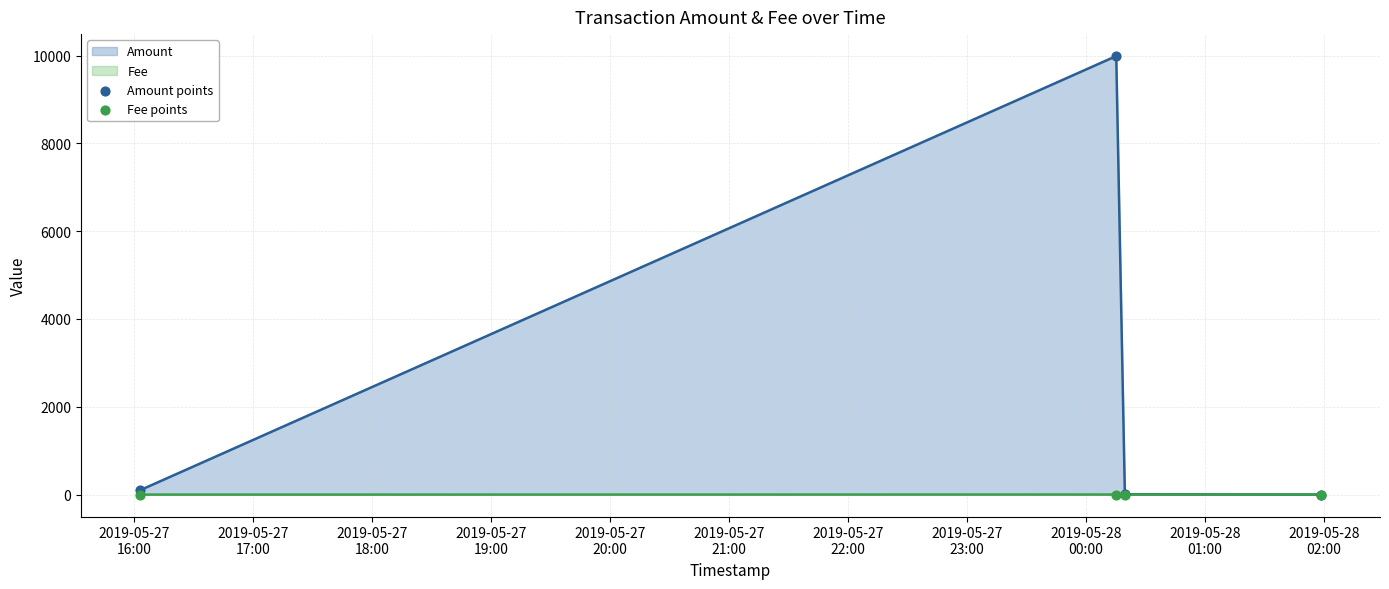

Which series has the largest total across all categories?

Amount